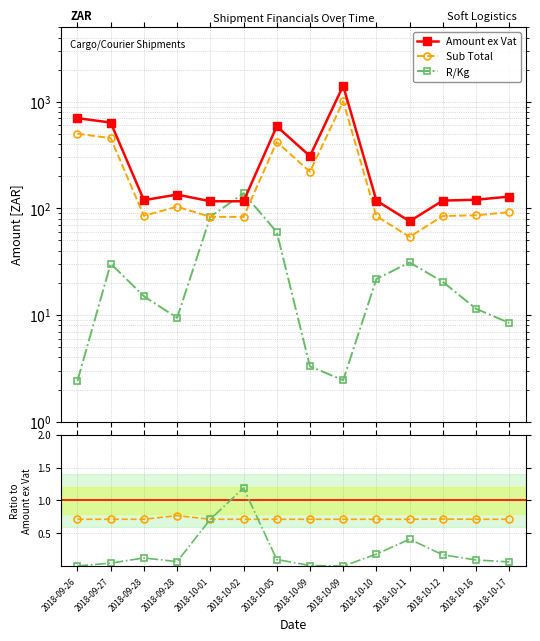

Where is the first local minimum for Sub Total?

2018-09-28